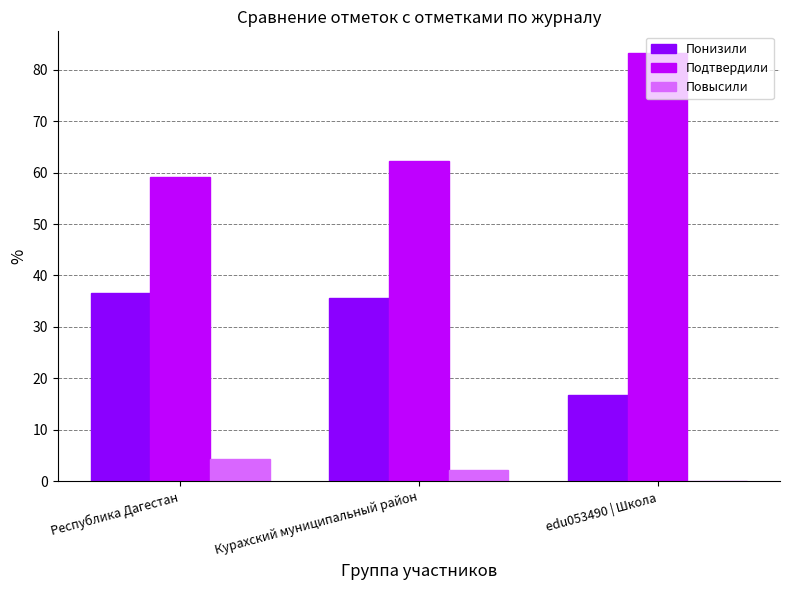

What is the sum of all Повысили values?

6.5